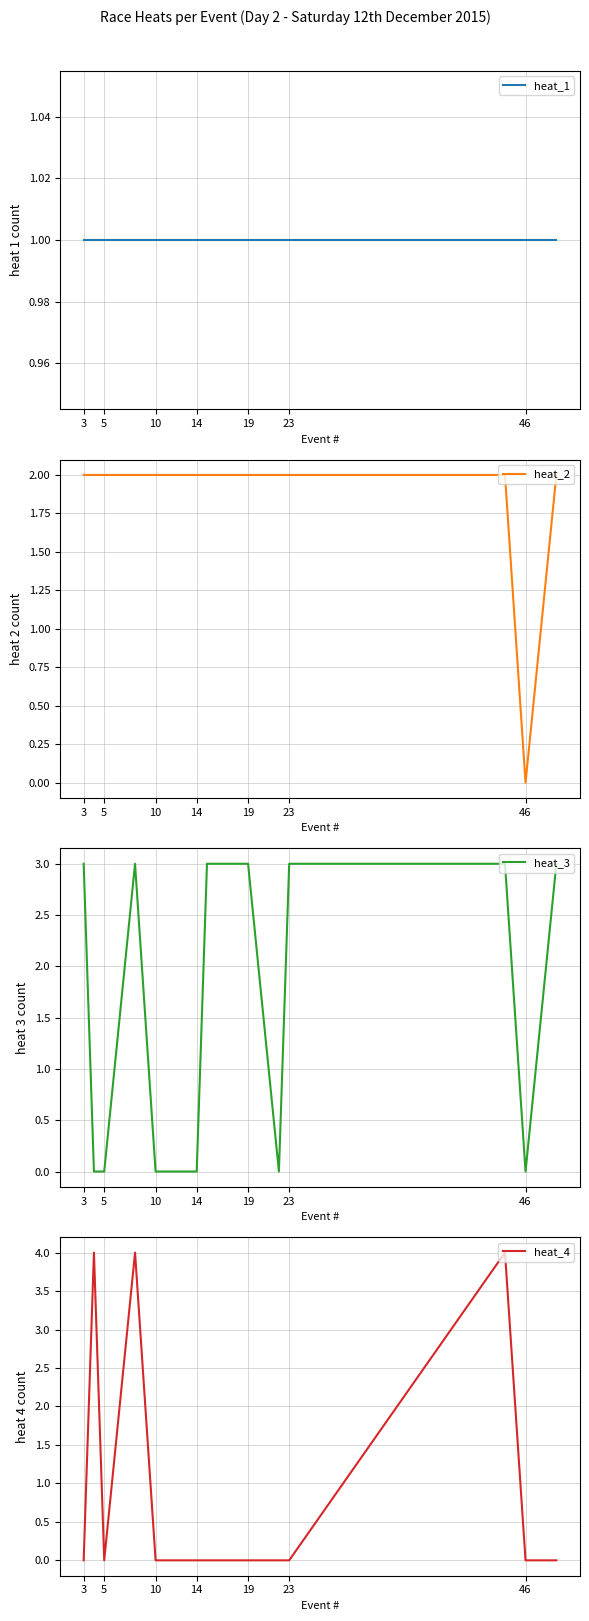

Is it true that heat_4 equals -3 at 3?

False